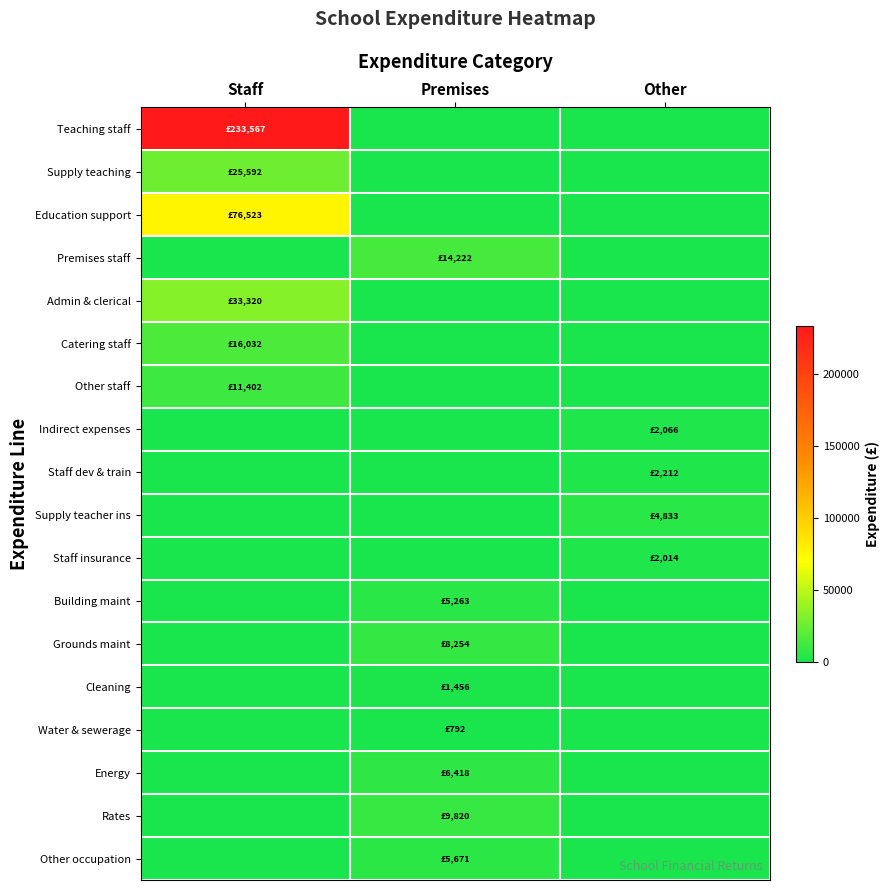

Between Premises and Staff, which is larger?

Staff